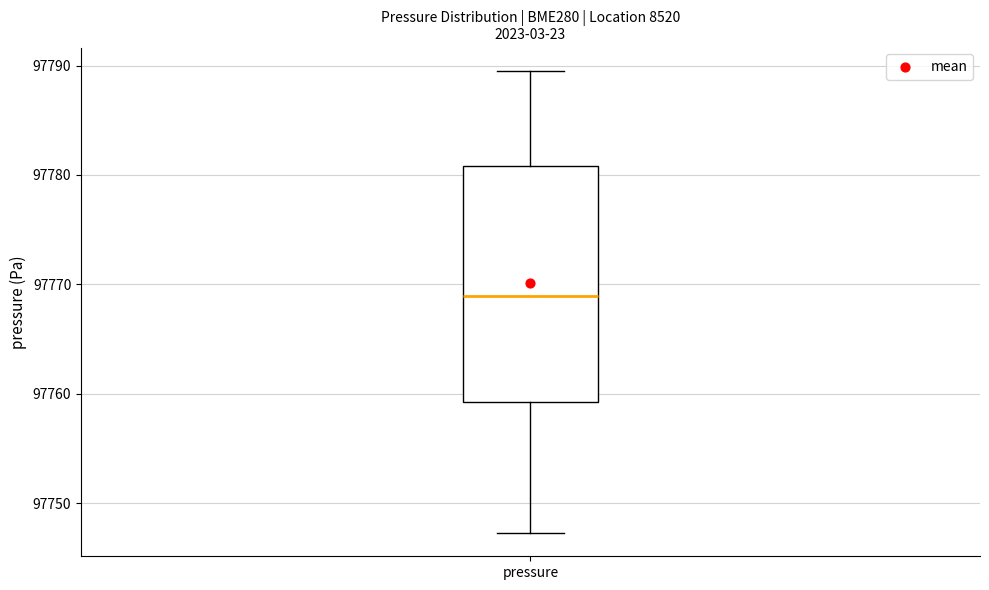

Where does the lower whisker of the box for pressure end on the y-axis? The values are not printed on the chart, so give them approximately, as read against the axis.

97747